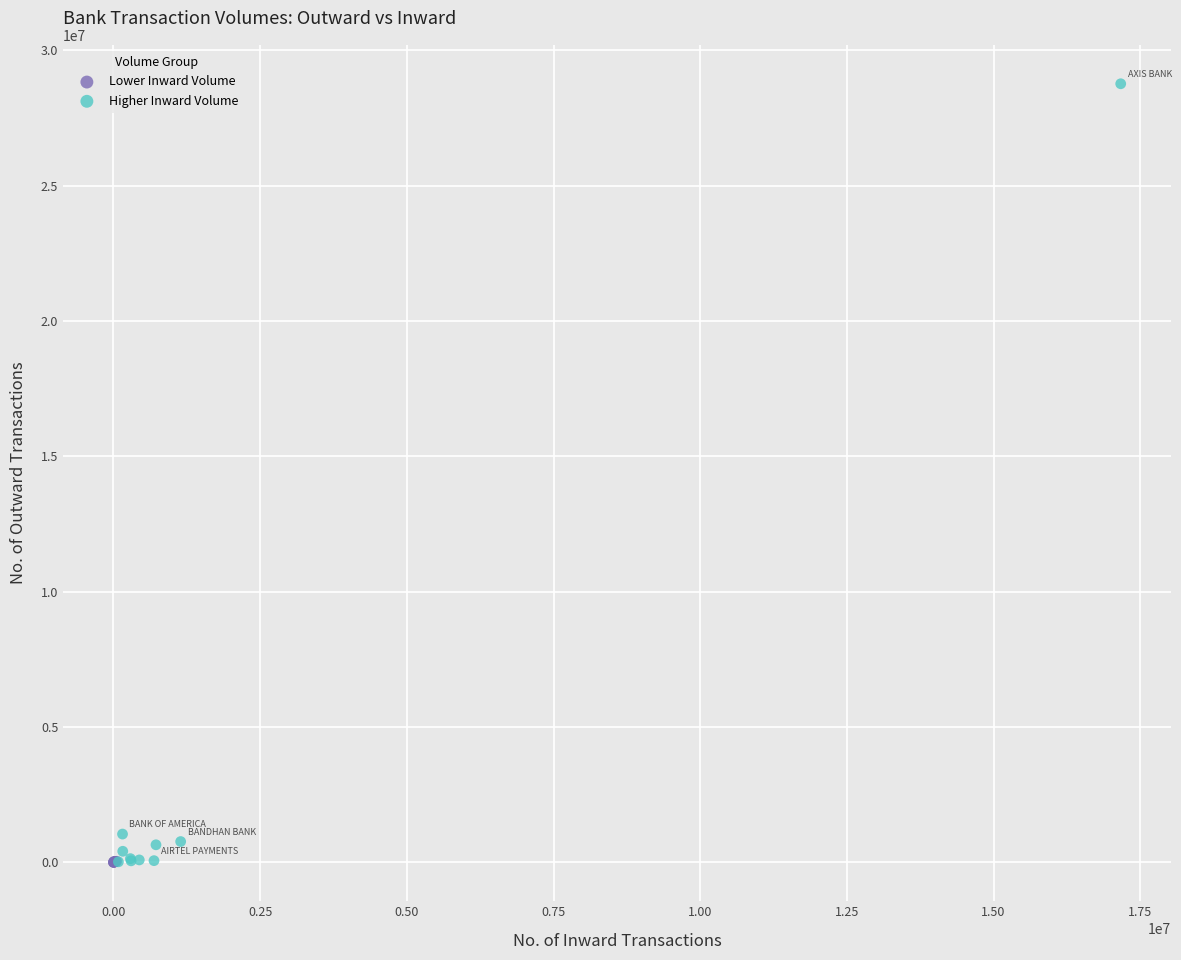

Which series has the widest spread of Y values?

Higher Inward Volume